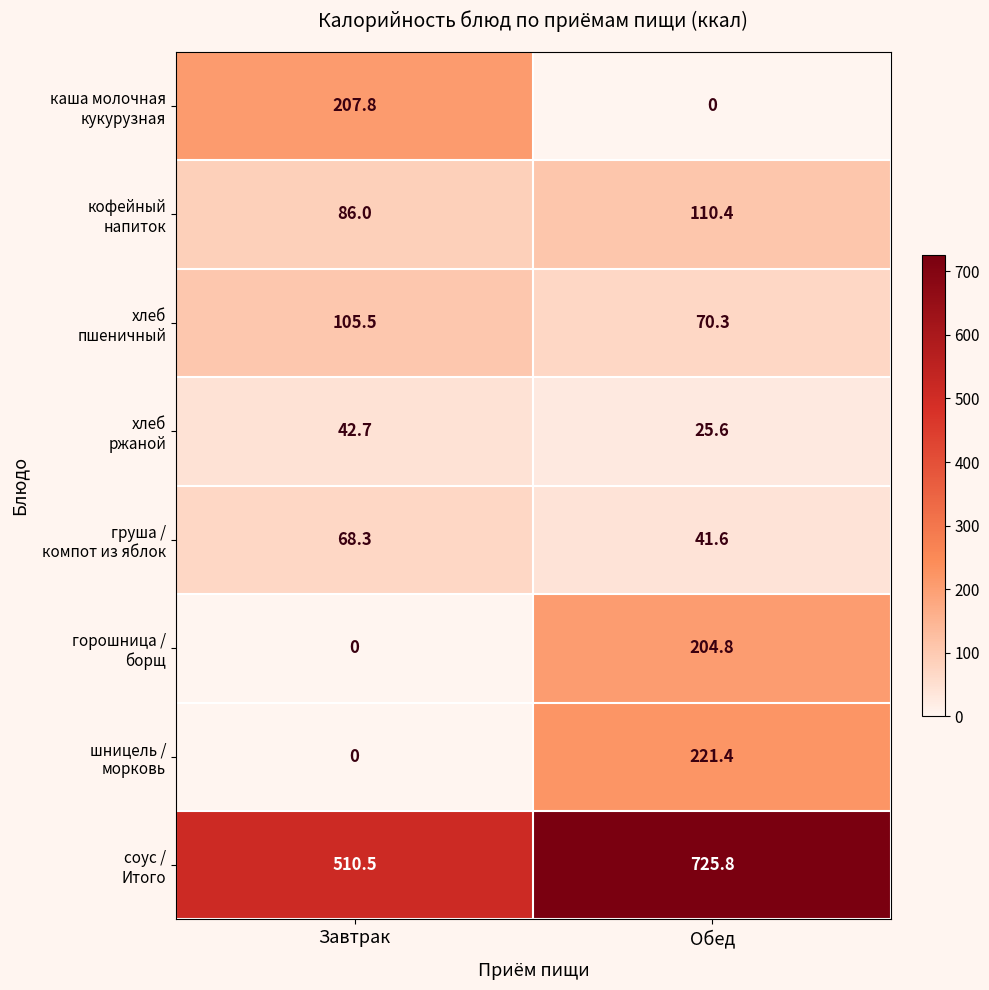

How many data points does each series have?

2